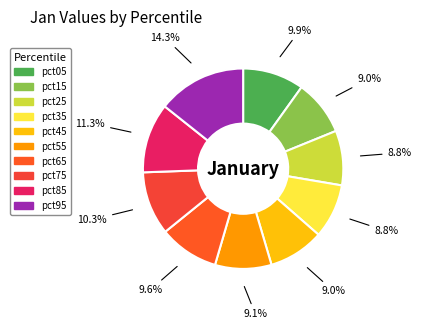

To the nearest percent, what is the combined percentage of pct25 and pct15?

18%